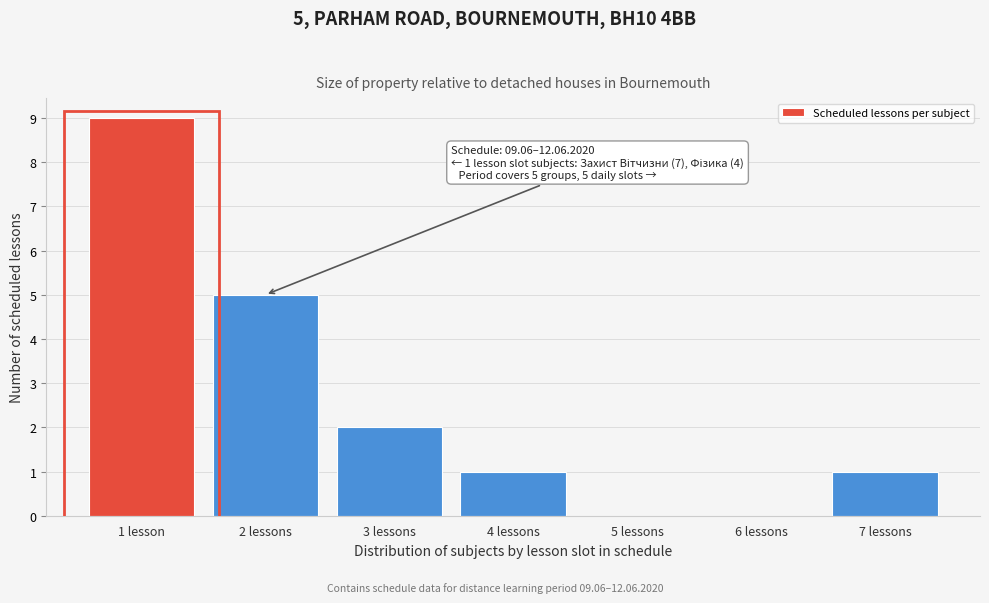

Reading left to right, transcribe all the data shown in this chart.

1 lesson=9	2 lessons=5	3 lessons=2	4 lessons=1	5 lessons=0	6 lessons=0	7 lessons=1